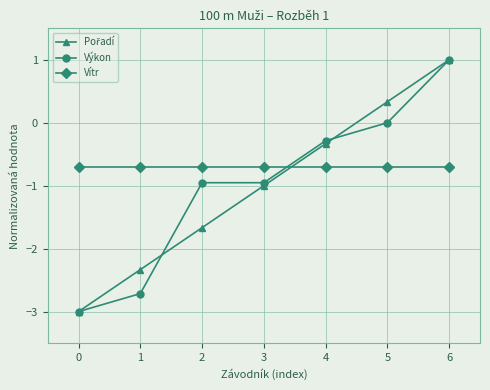

Which series has the largest total across all categories?

Vítr